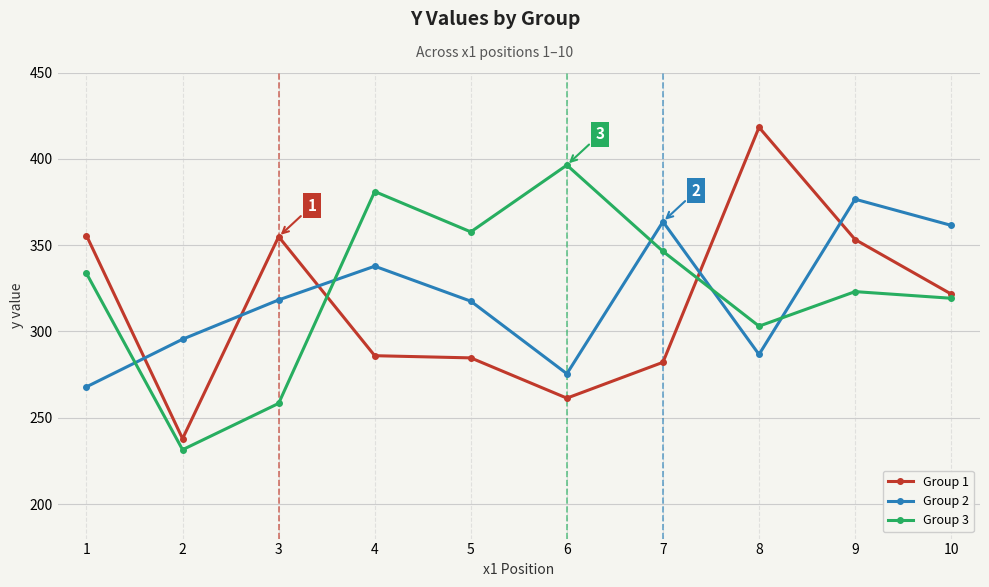

True or false: Group 2 has a value of 92.9 at 6.

False